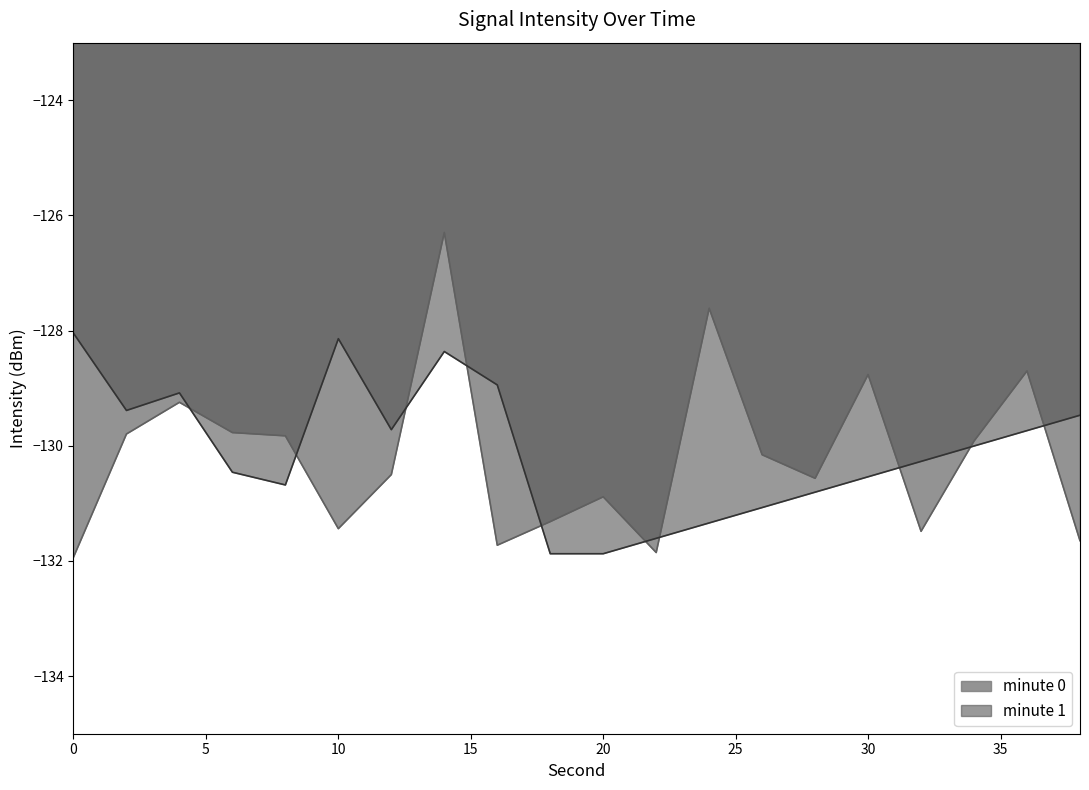

At which category does the chart reach its peak across all series?

14